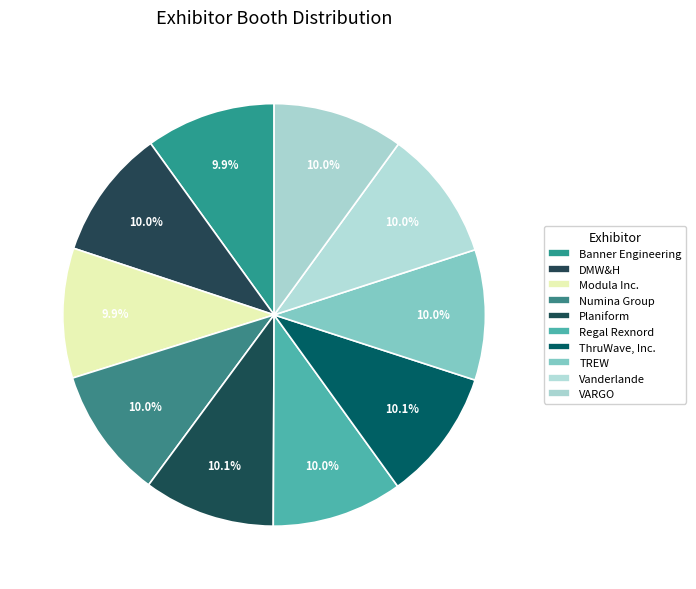

True or false: Vanderlande accounts for 10% of the total.

True